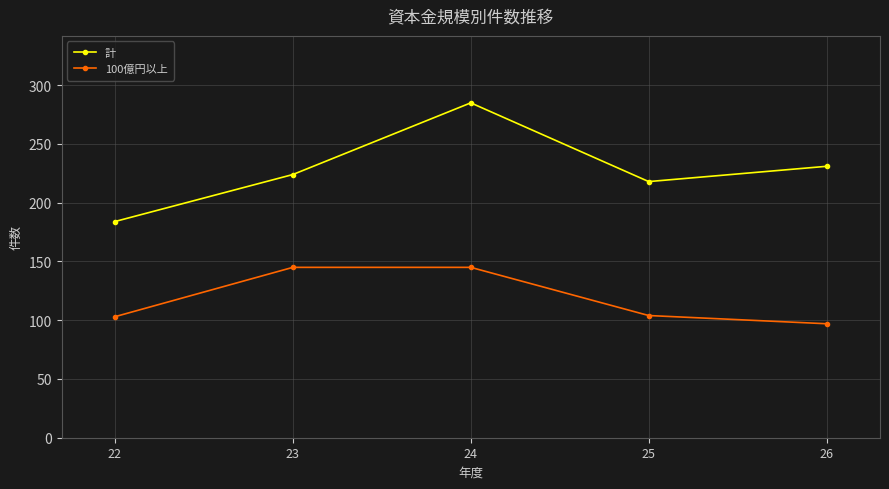

The value of 100億円以上 at 26 is 97. True or false?

True